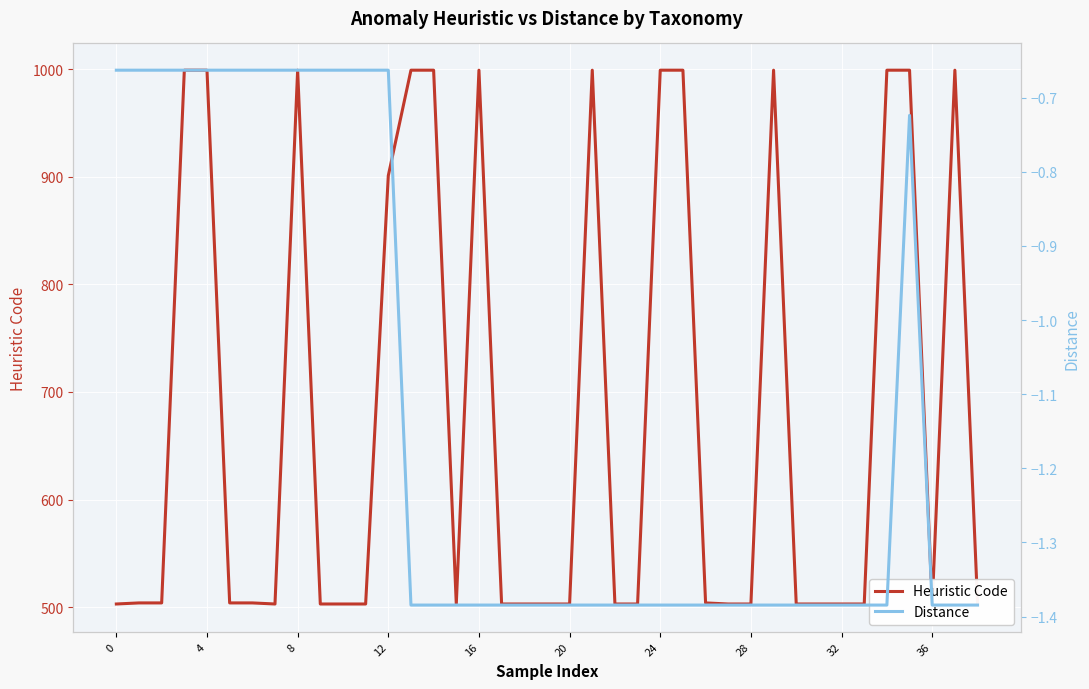

Which series changed the most between 14 and 36?

Heuristic Code